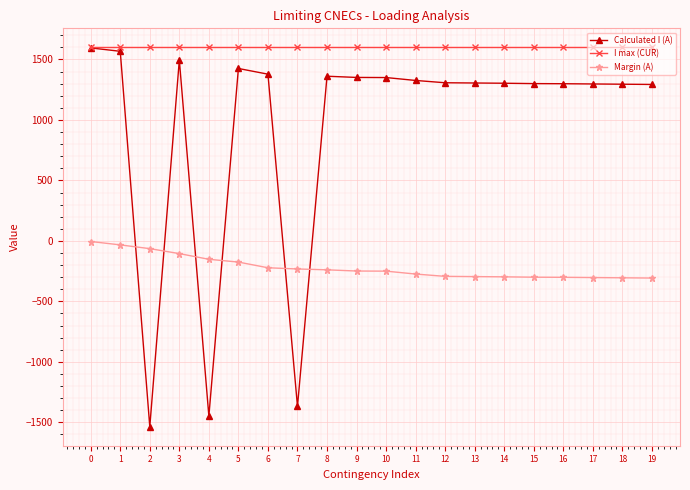

True or false: I max (CUR) and Margin (A) cross at least once.

False